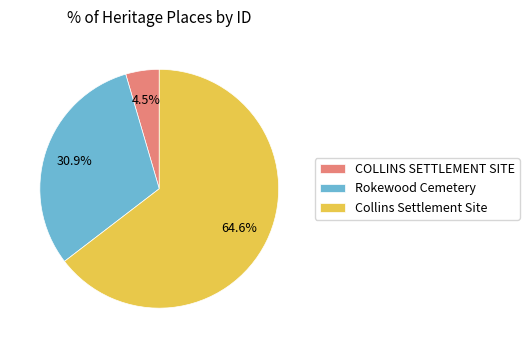

Approximately how many times larger is the value at COLLINS SETTLEMENT SITE compared to Collins Settlement Site?

0.1